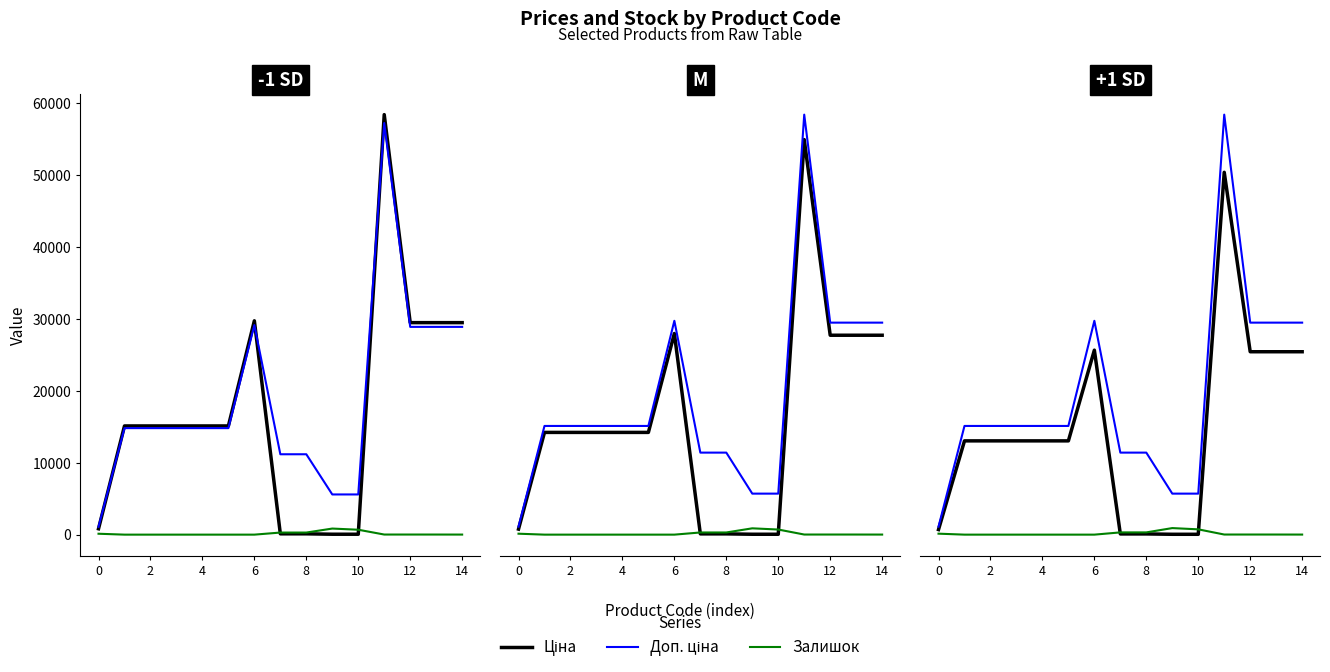

At which label is Залишок closest to 464?

8